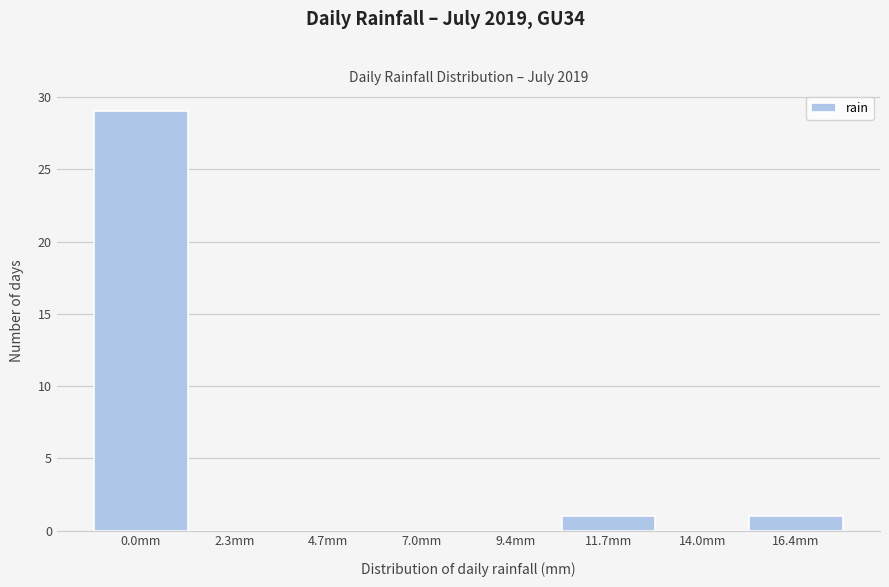

Reading left to right, extract all data points from this chart.

0.0mm=29	2.3mm=0	4.7mm=0	7.0mm=0	9.4mm=0	11.7mm=1	14.0mm=0	16.4mm=1